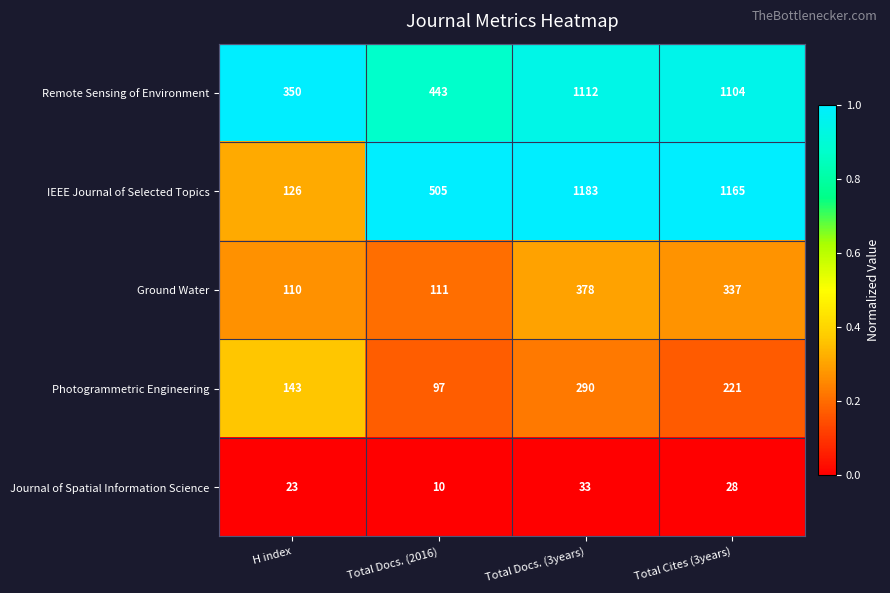

What is the minimum value shown in the chart?

10